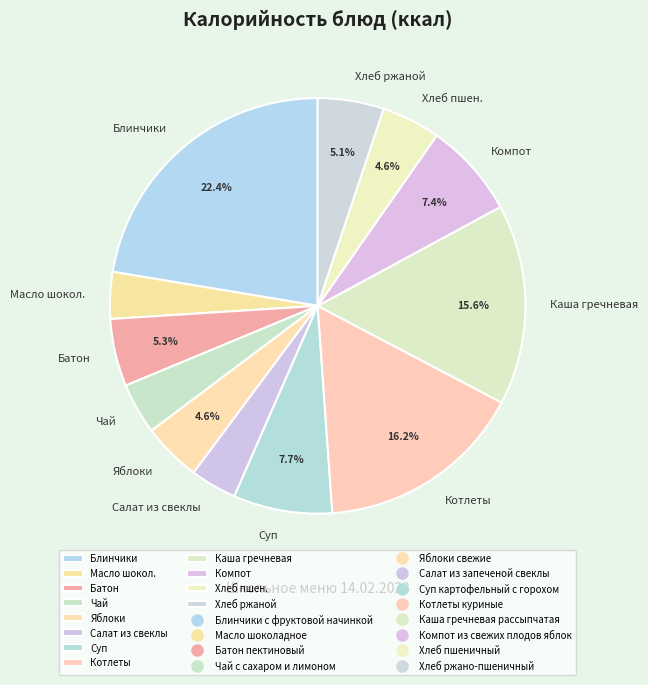

What is the ratio of the value at Масло шокол. to the value at Салат из свеклы?

1.0